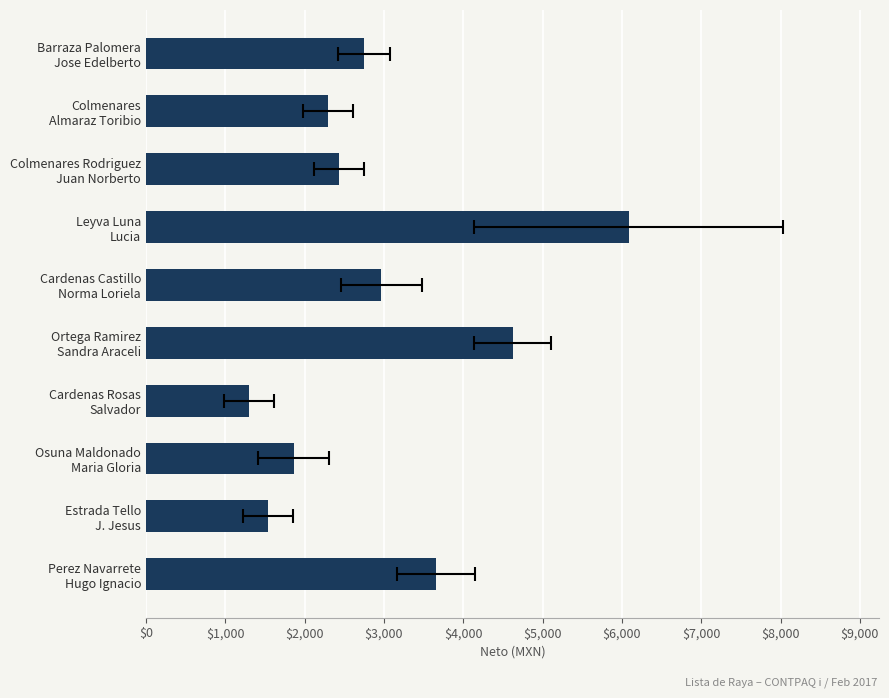

Count the number of data series in this chart.

1